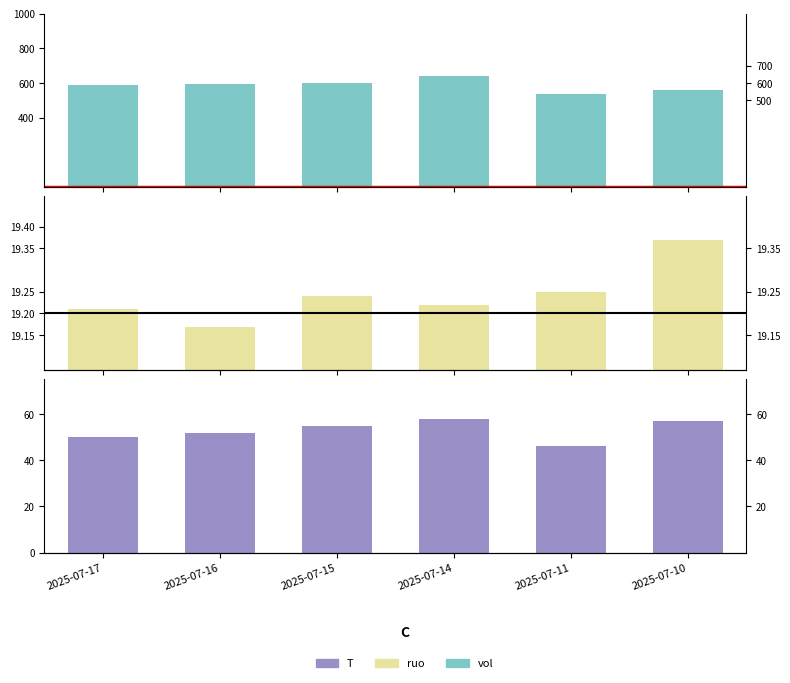

What is the value of the ruo bar at the 1st from the left?

19.2